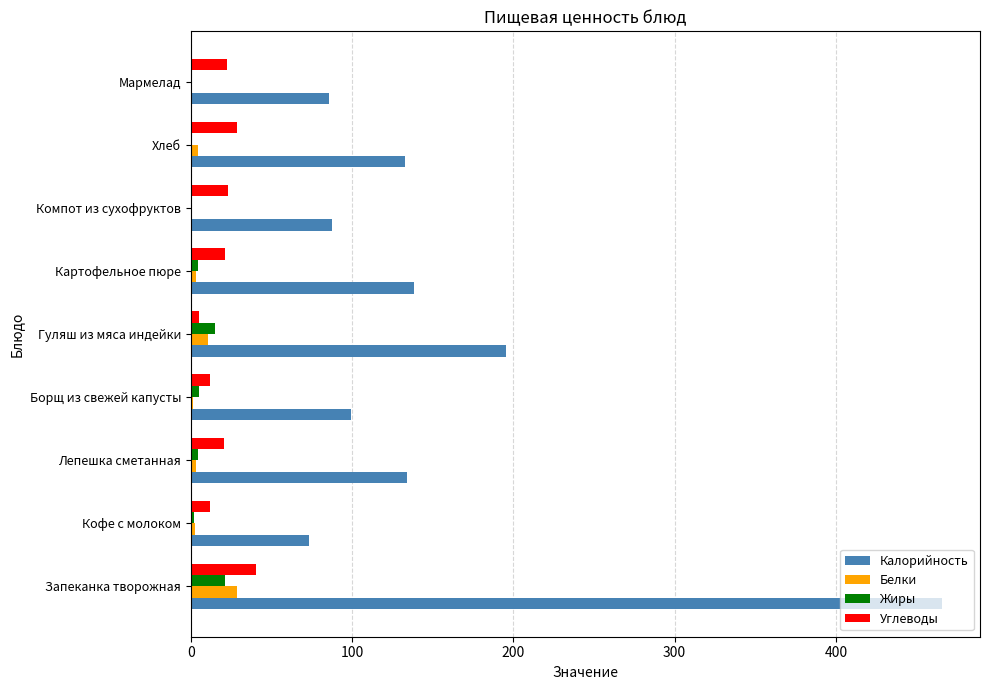

What is the sum of all Жиры values?

53.1